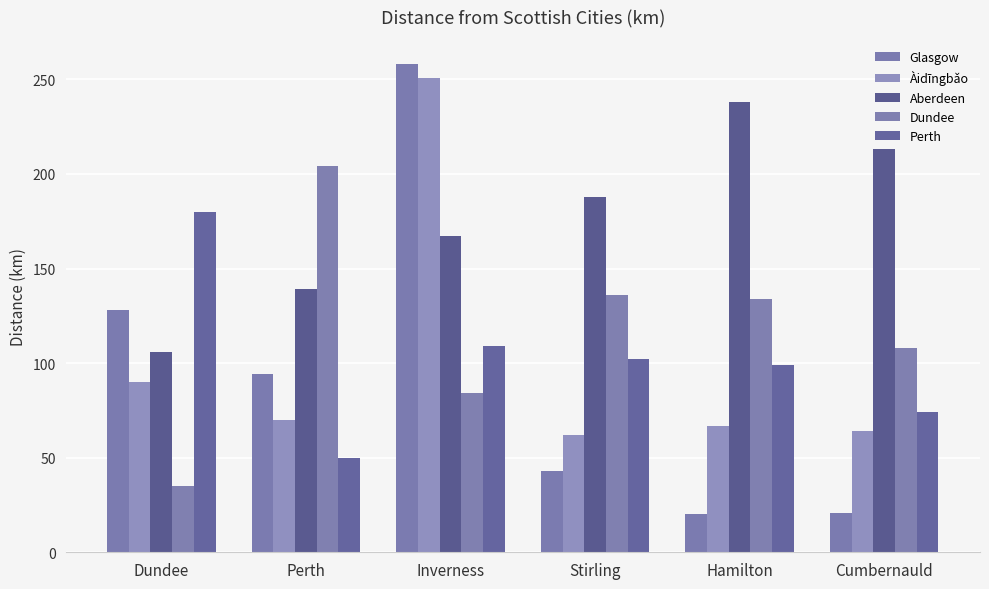

The value of Dundee at Perth is 342. True or false?

False